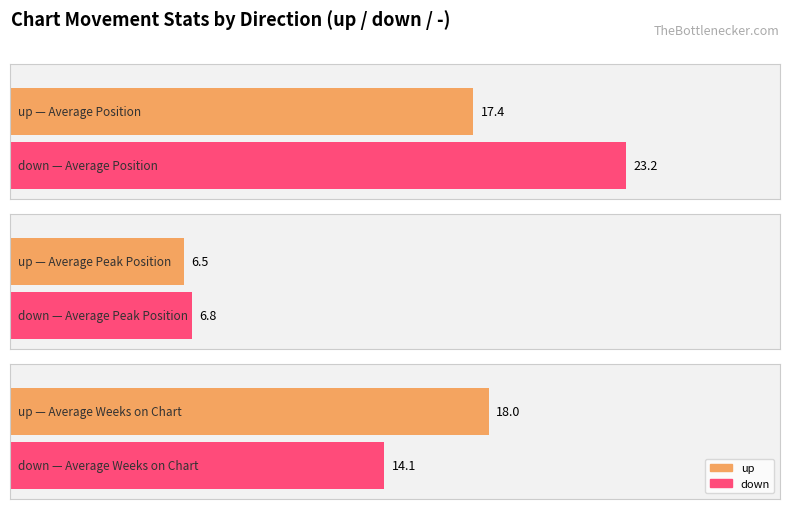

True or false: Average Peak Position has a value of 5.1 at 1.

False